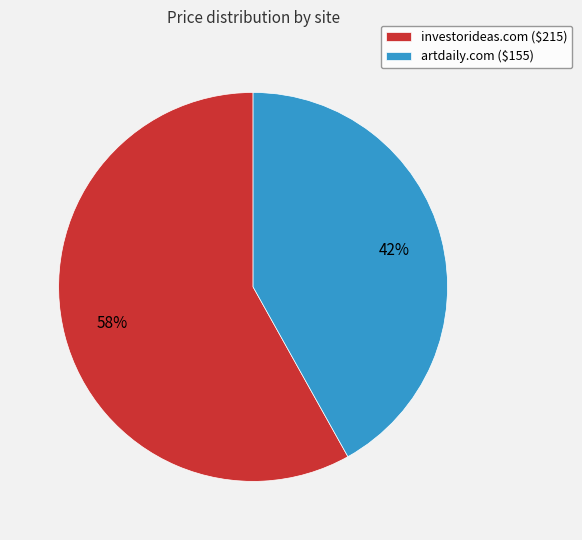

The investorideas.com slice represents 58% of the pie. True or false?

True